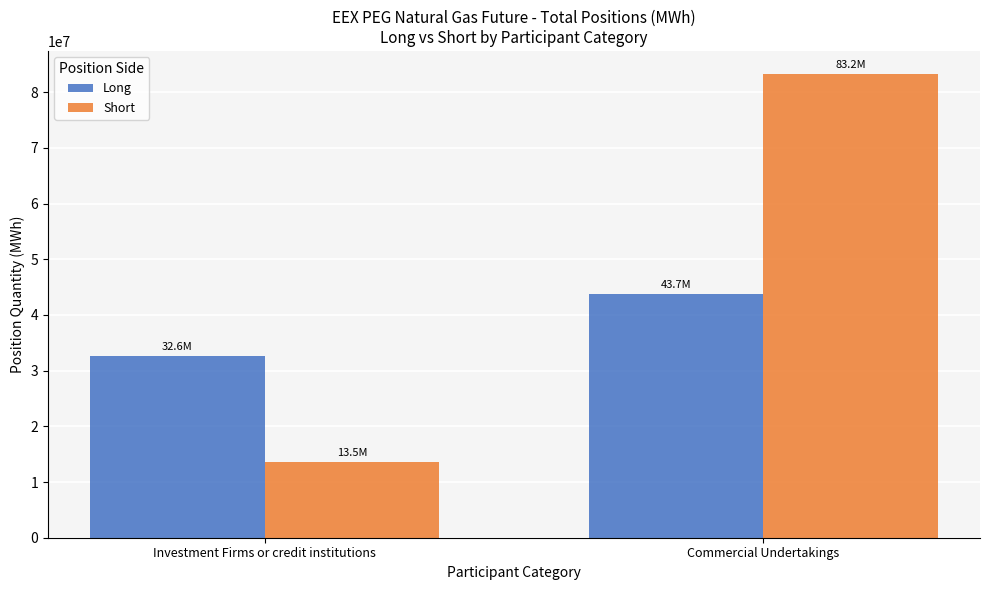

Reading right to left, transcribe all the data shown in this chart.

Long: 43695875	32605133
Short: 83249706	13515727